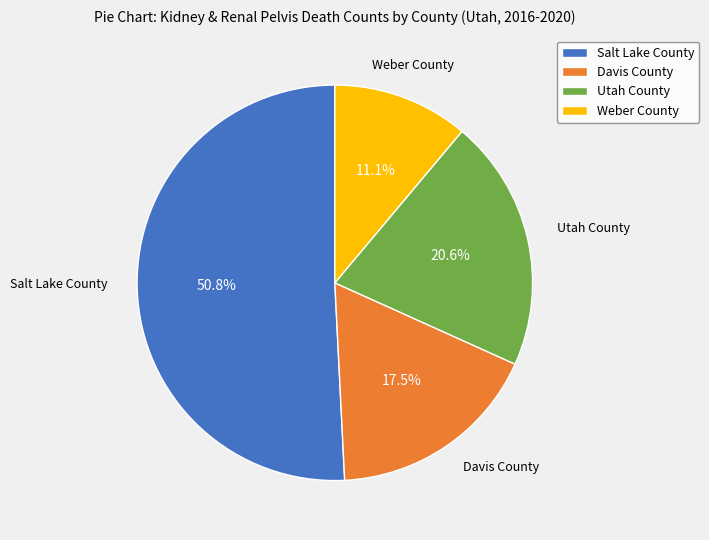

What is the ratio of the value at Utah County to the value at Salt Lake County?

0.4